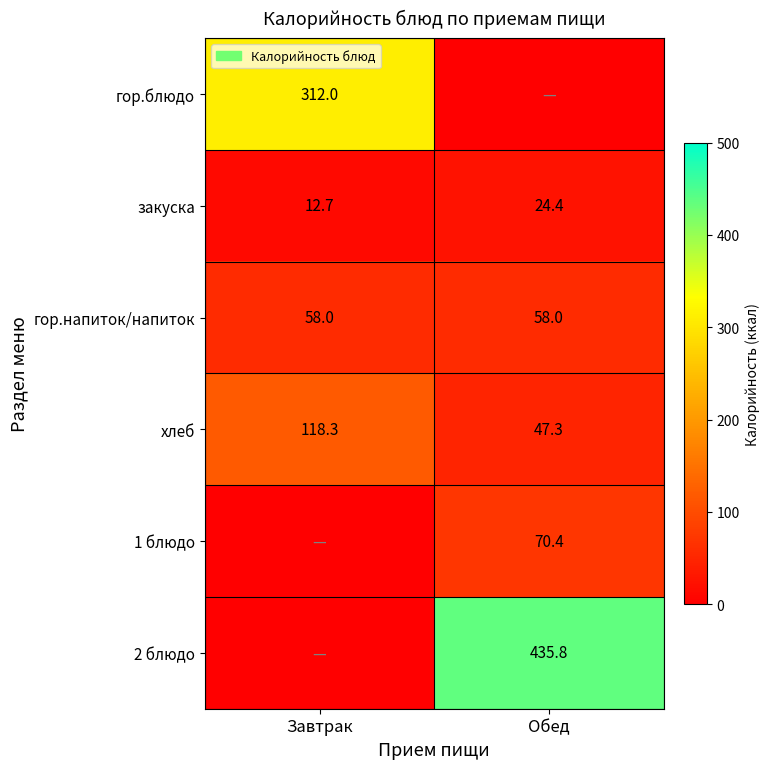

The хлеб series shows 15.8 at Обед. True or false?

False